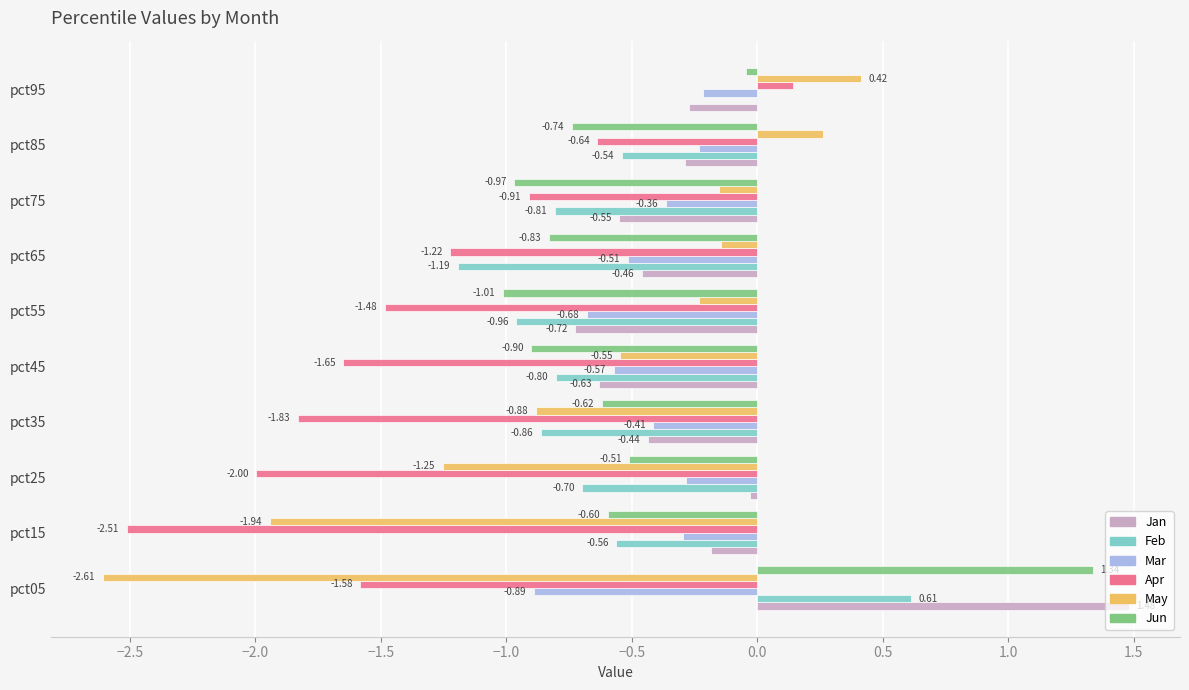

What is the sum of all Feb values?

-5.8